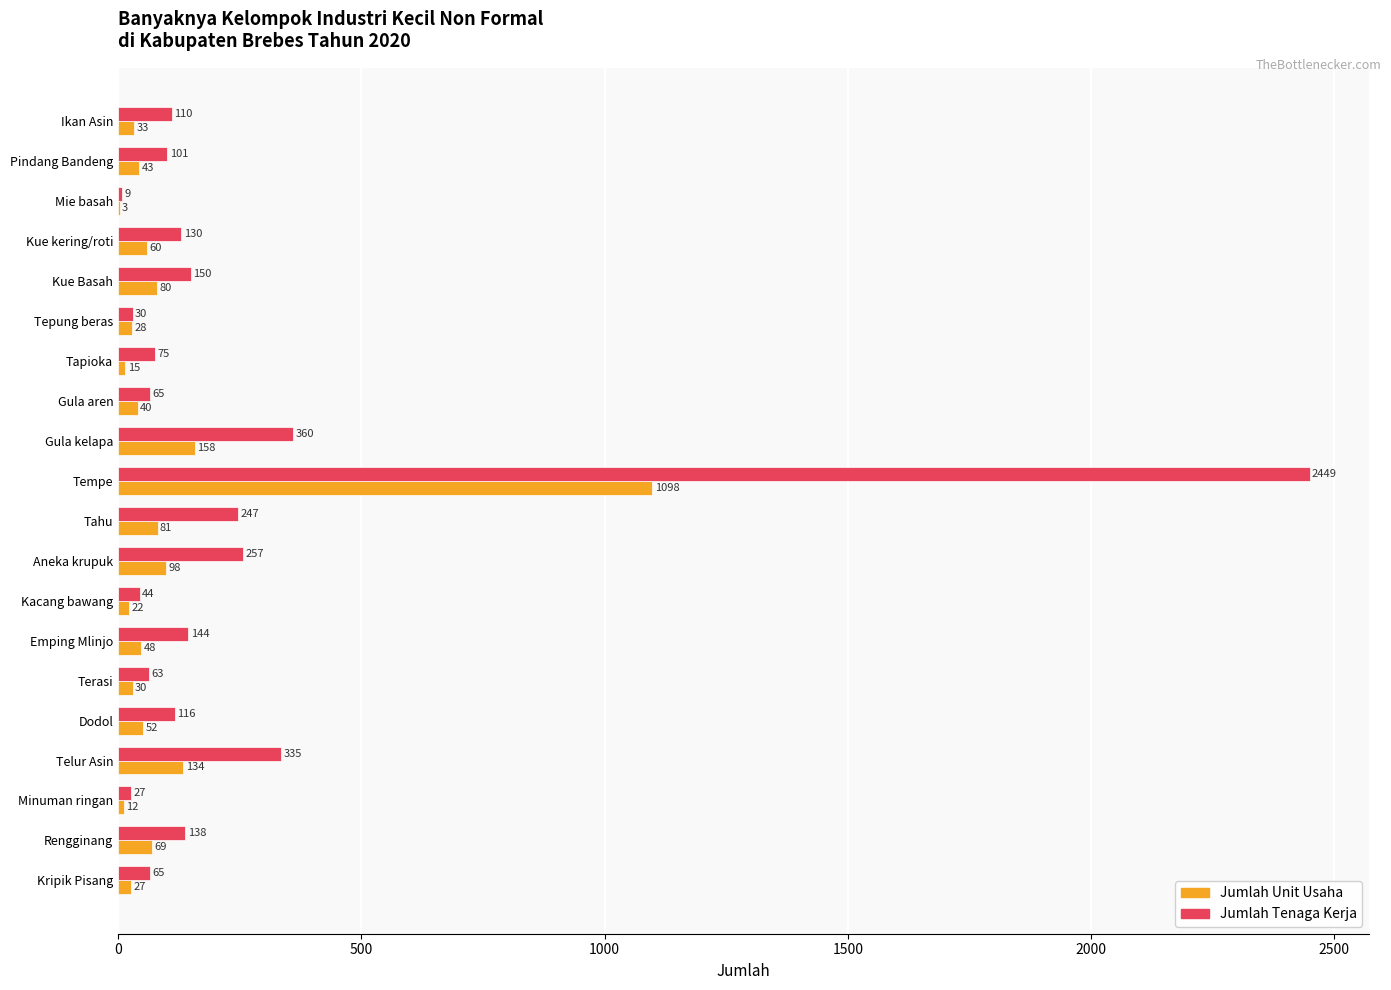

At which label does Jumlah Tenaga Kerja reach its peak?

Tempe